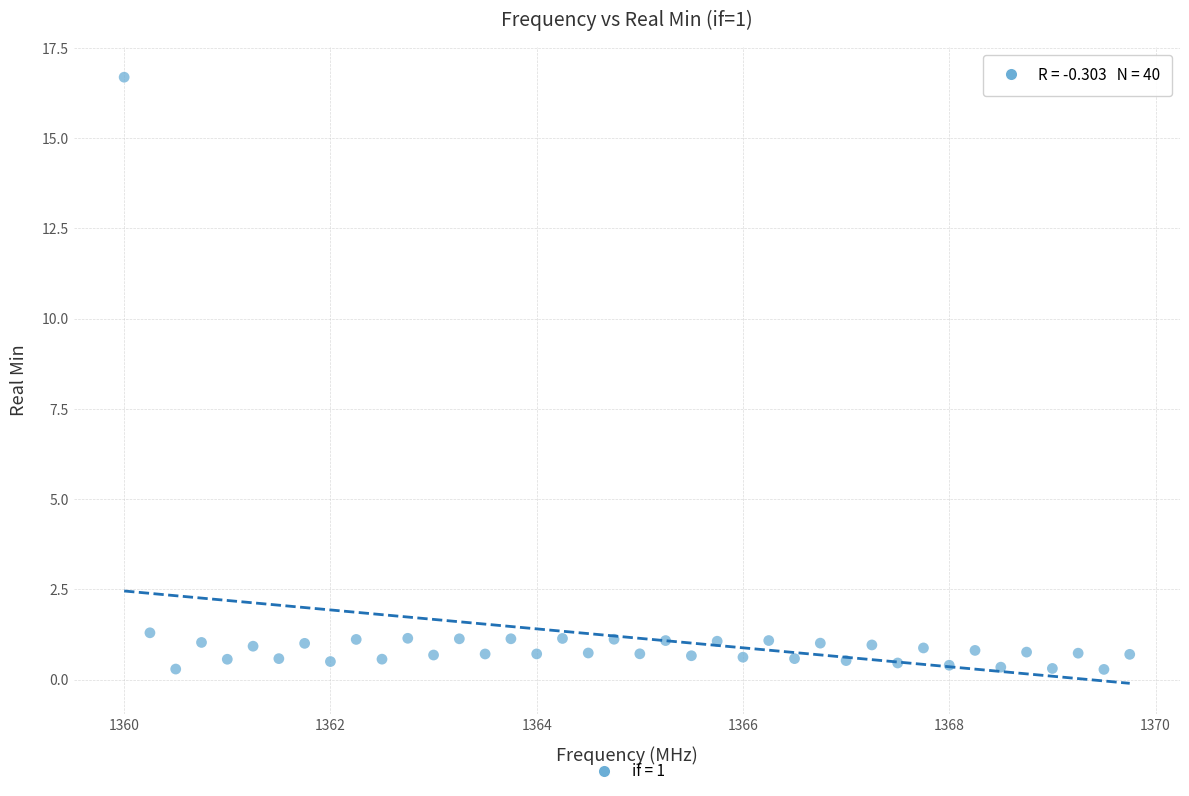

What is the range of Y values (max minus min)?

16.4